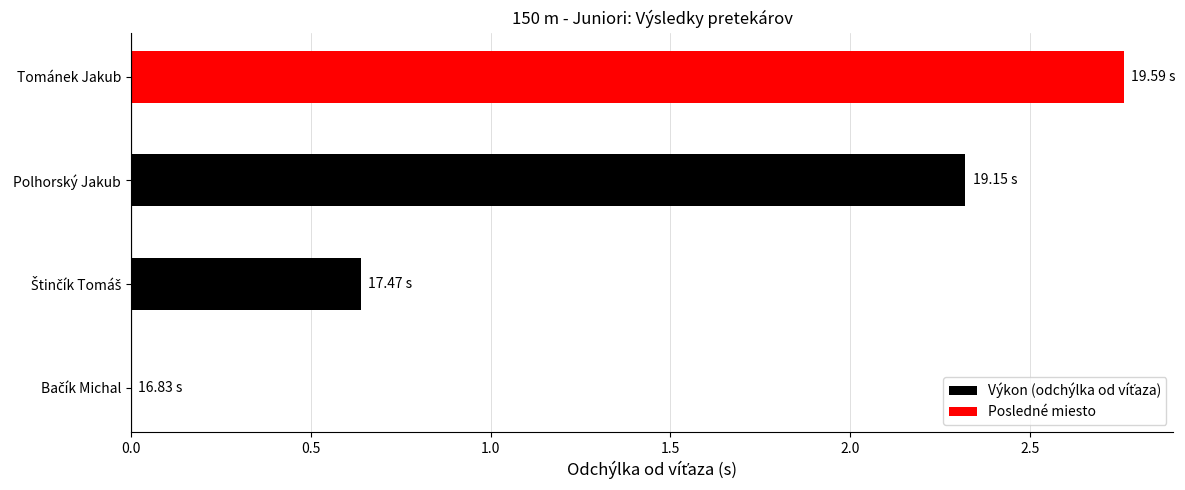

What is the sum of all values?

5.7